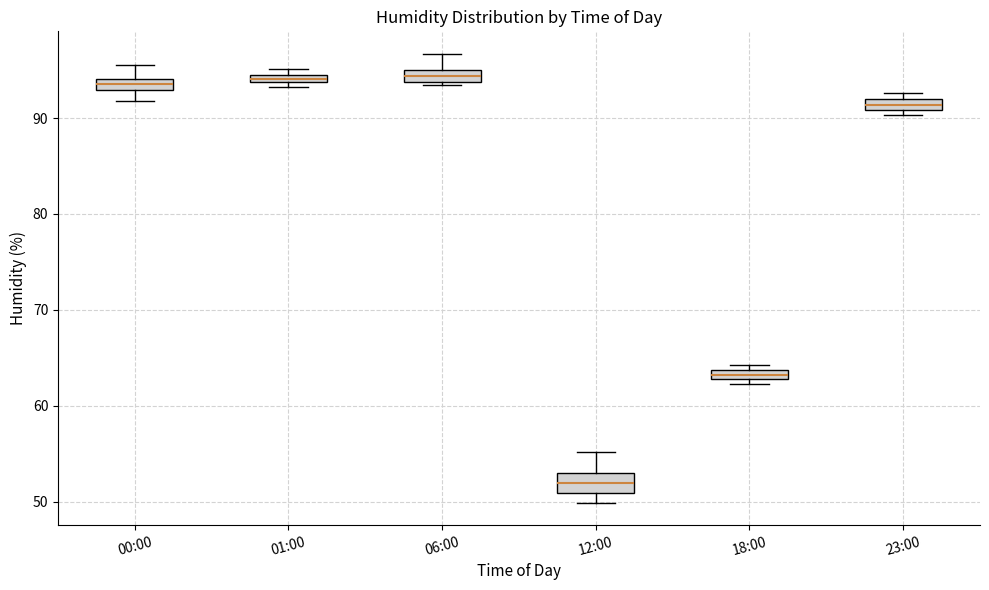

Which box's median line is the lowest?

12:00